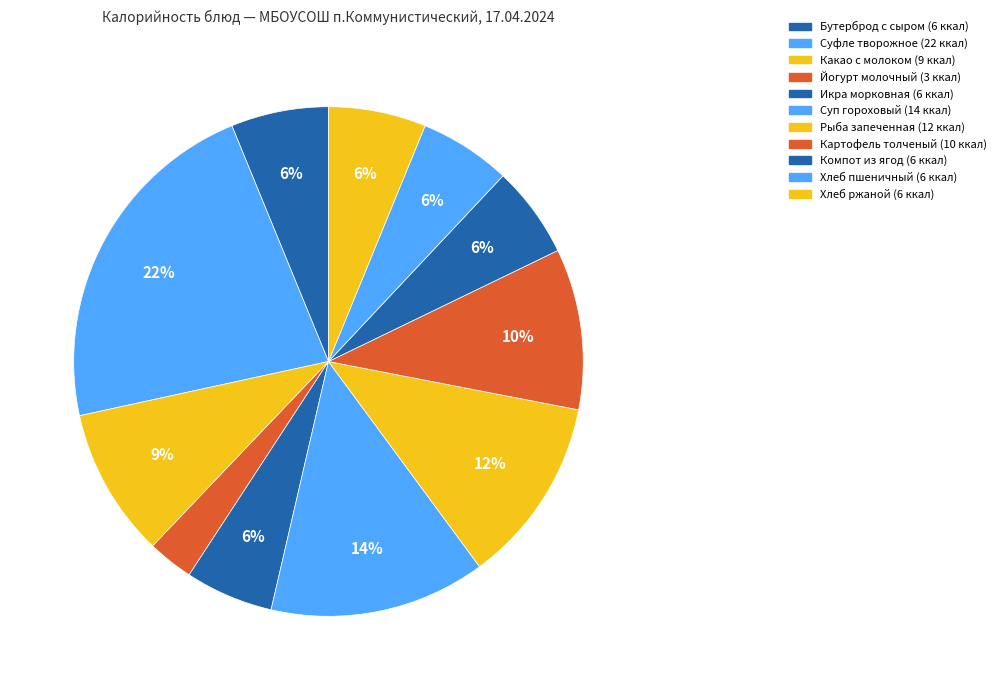

To the nearest percent, what portion does Икра морковная represent?

6%